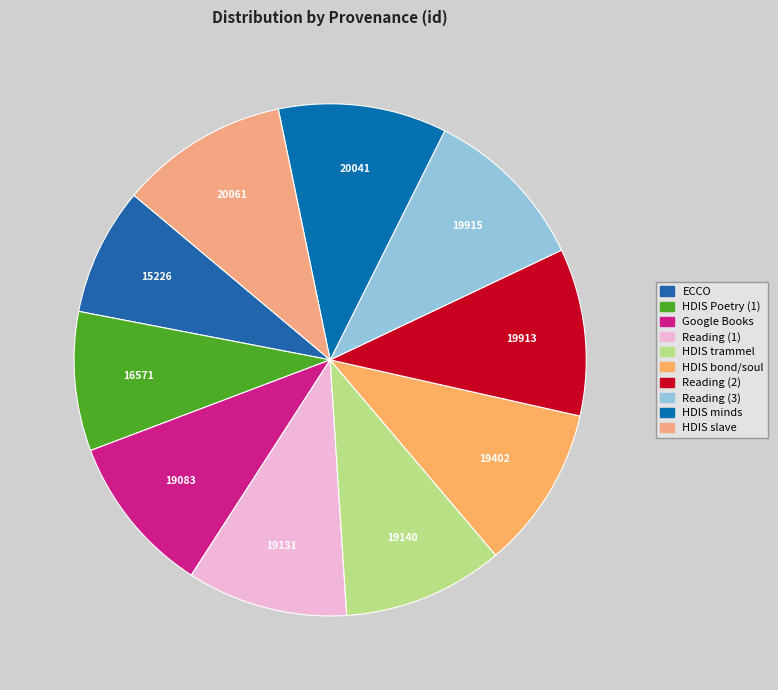

Is there a majority slice in this chart?

No